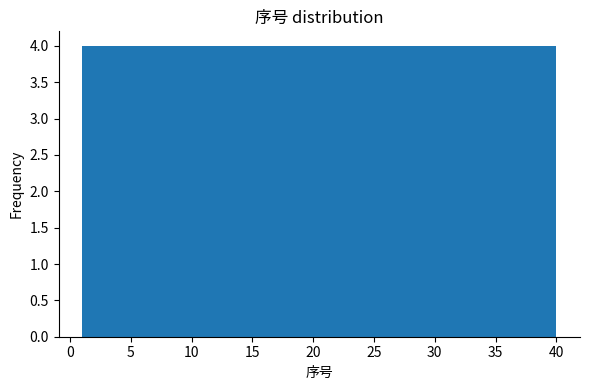

What is the height of the bar covering 32.2 to 36.1 on the x-axis? Neither the bar edges nor the heights are printed on the chart, so give them approximately, as read against the axes.

4